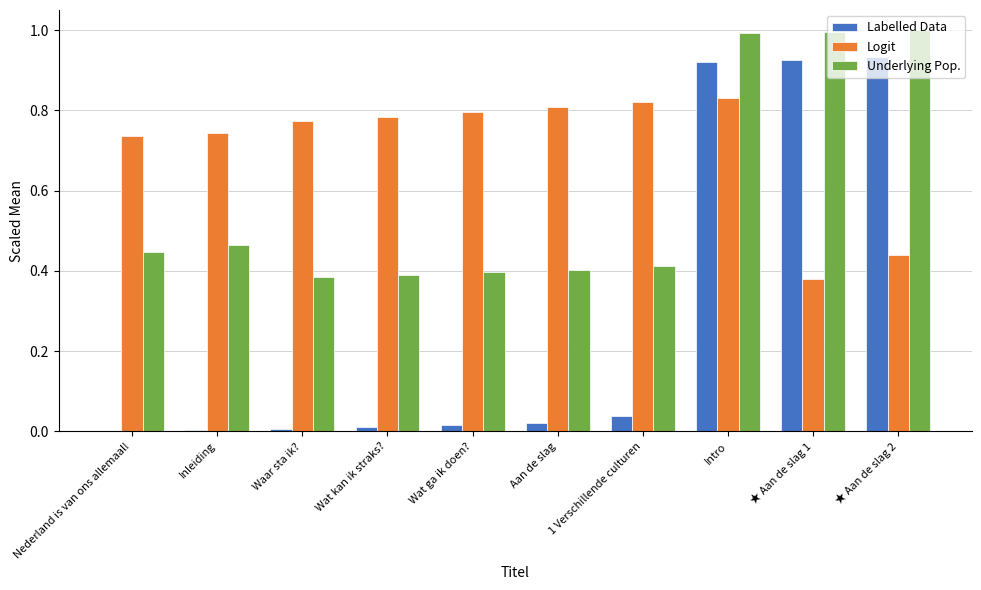

Does the chart contain stacked bars?

No